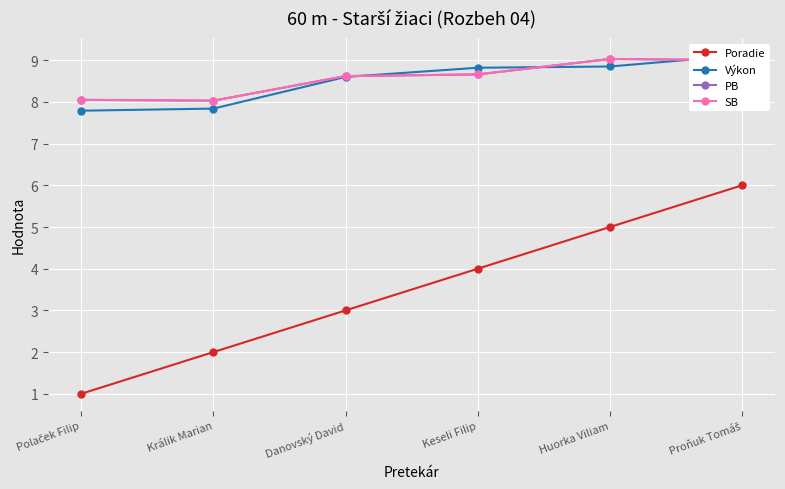

Reading left to right, transcribe all the data shown in this chart.

Poradie: 1.0	2.0	3.0	4.0	5.0	6.0
Výkon: 7.8	7.8	8.6	8.8	8.8	9.1
PB: 8.1	8.0	8.6	8.7	9.0	9.0
SB: 8.1	8.0	8.6	8.7	9.0	9.0